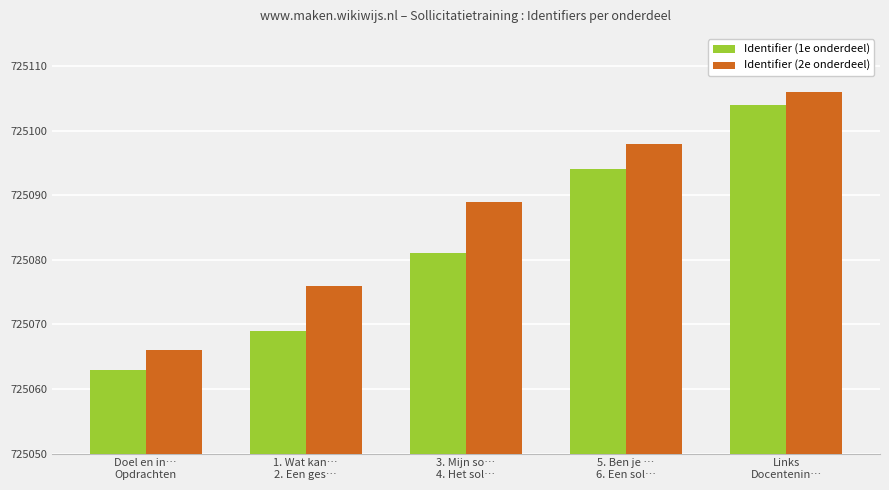

Which series has the widest spread of values?

Identifier (1e onderdeel)